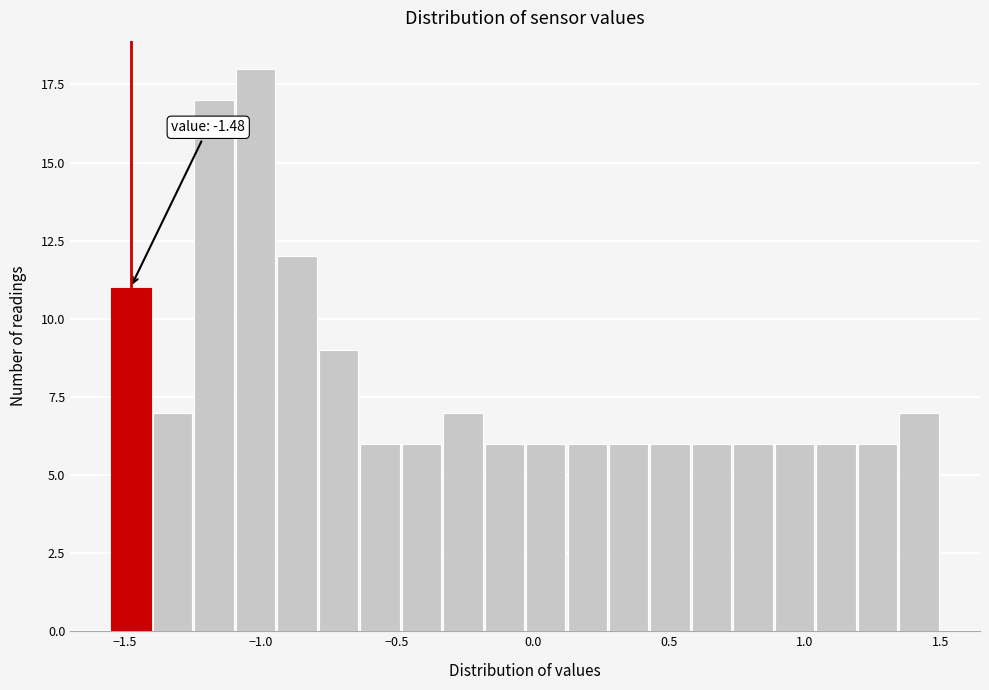

Around what value on the x-axis is the tallest bar? Give the approximate position of its centre, as read against the axis.

-1.00